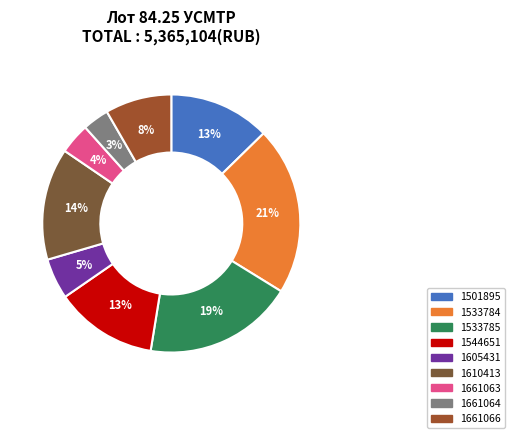

Which has a higher value, 1533785 or 1661064?

1533785